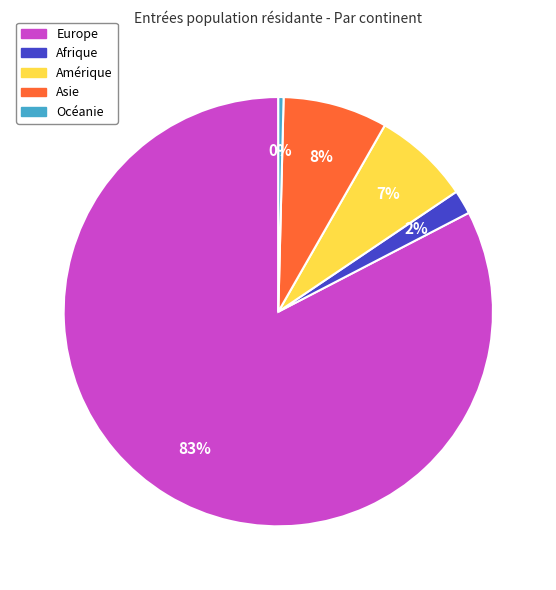

The Europe slice represents 92% of the pie. True or false?

False